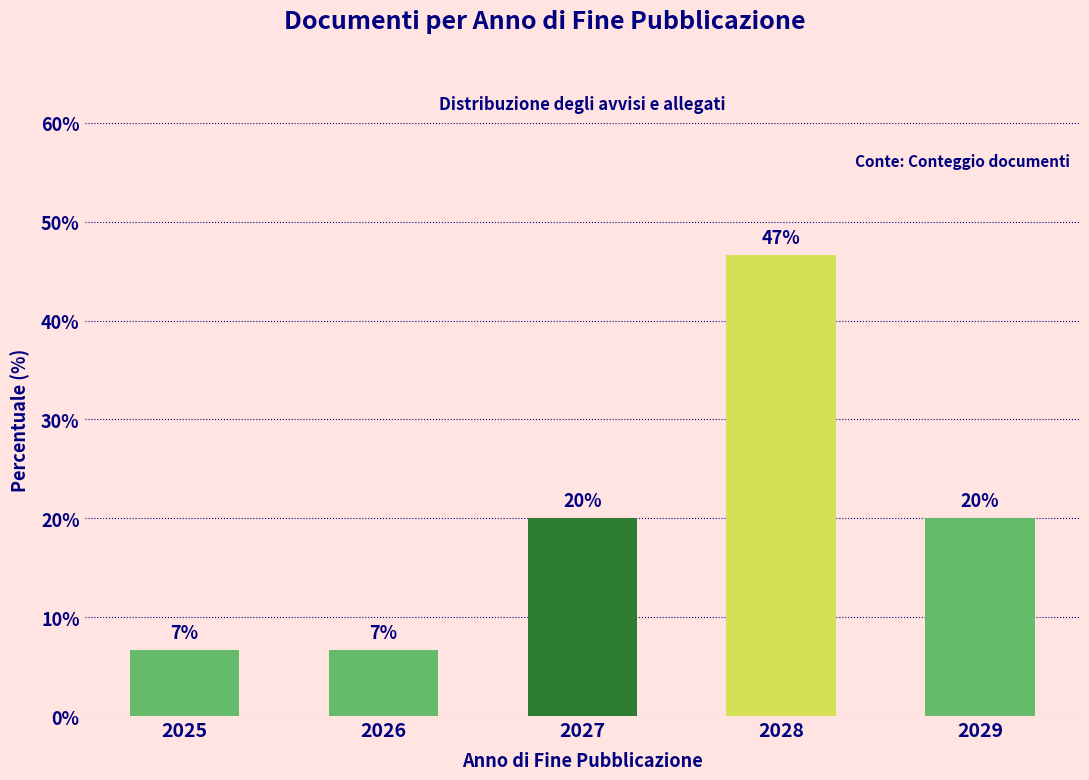

Which label corresponds to the largest value in the chart?

2028